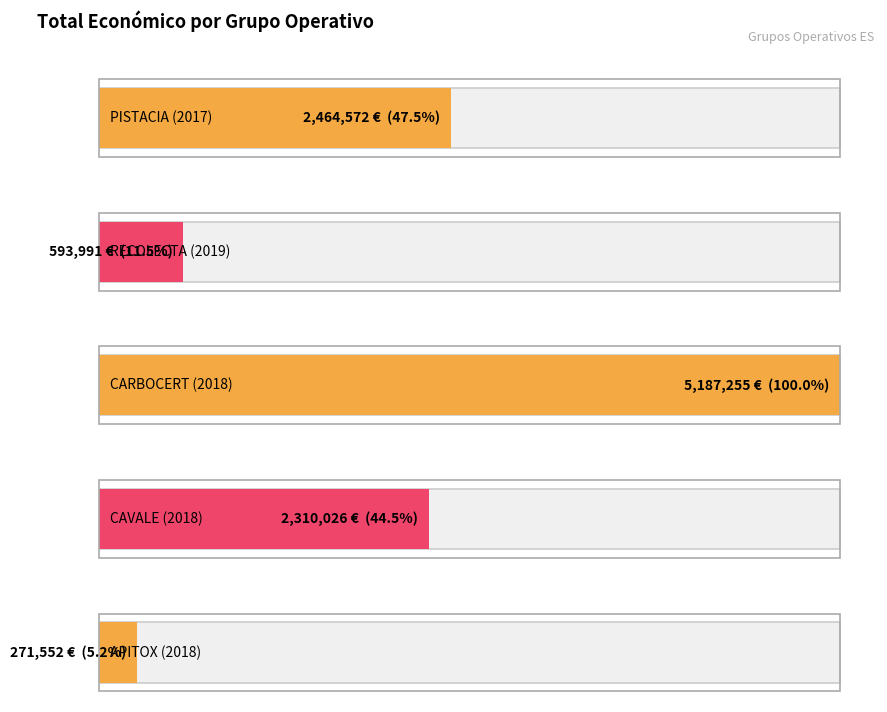

What is the minimum value shown in the chart?

271552